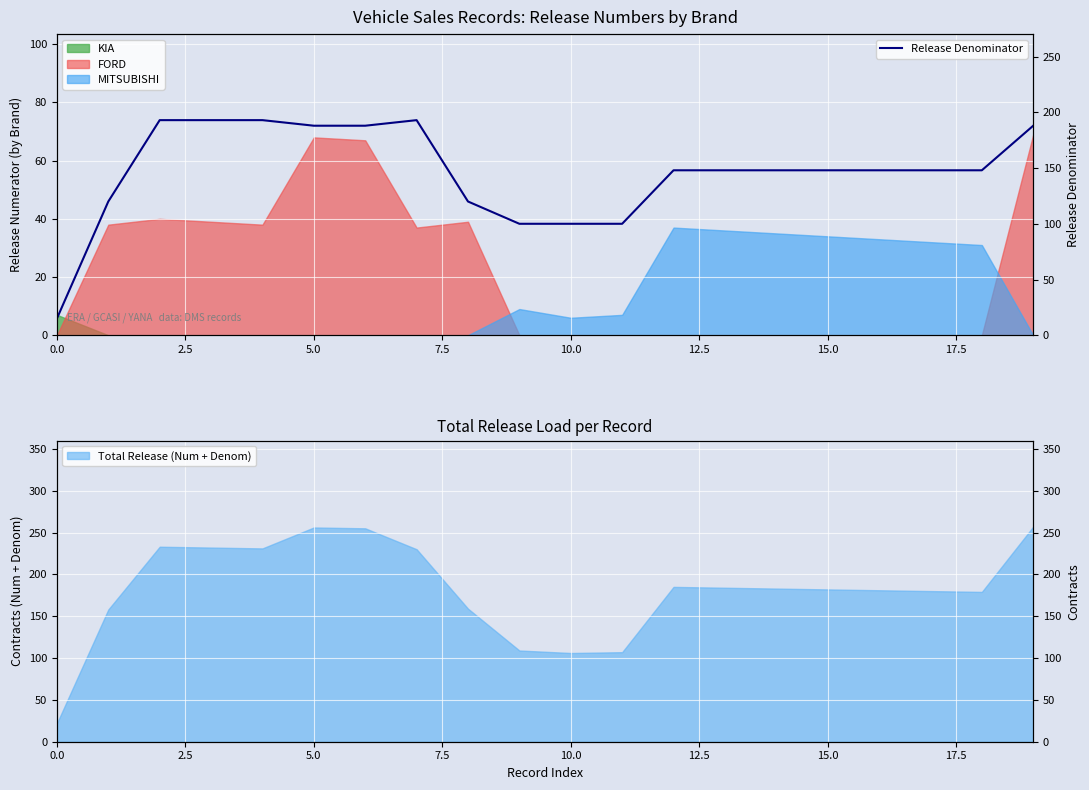

How many data points are less than 148?

6